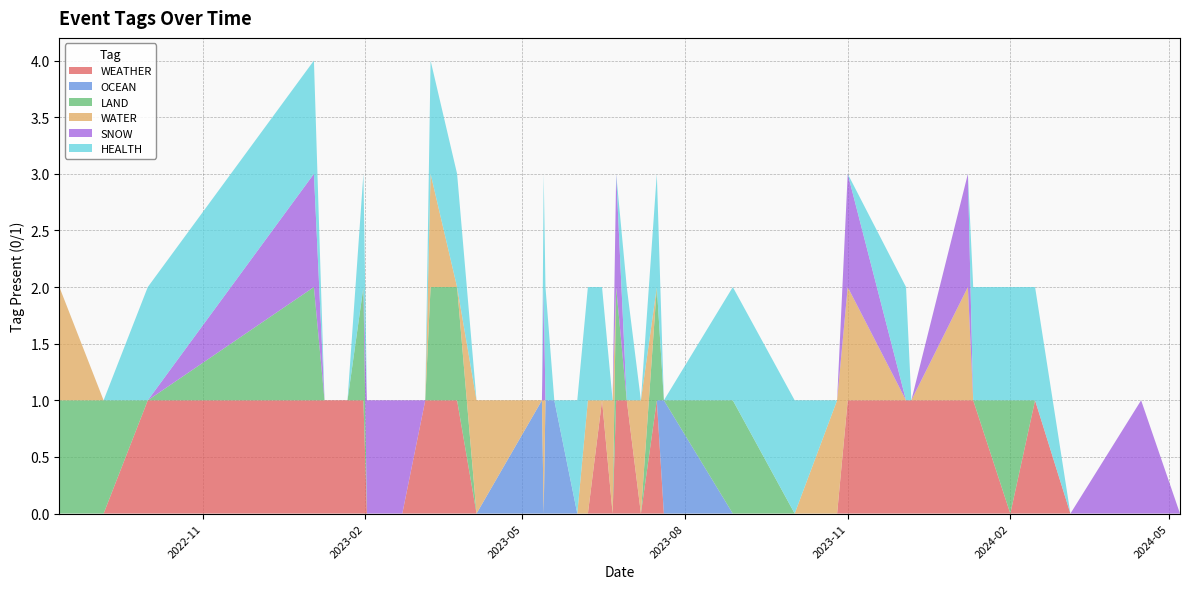

Reading right to left, what are all the values shown in this chart?

WEATHER: 0	0	0	1	0	1	1	1	1	1	0	0	0	0	1	0	1	1	0	1	0	0	0	0	0	0	0	1	1	1	0	0	1	1	1	1	1	0	0
OCEAN: 0	0	0	0	0	0	0	0	0	0	0	0	0	1	0	0	0	0	0	0	0	0	1	1	0	1	0	0	0	0	0	0	0	0	0	0	0	0	0
LAND: 0	0	0	0	1	0	0	0	0	0	0	0	1	0	1	0	0	1	0	0	0	0	0	0	0	0	0	1	1	0	0	0	1	0	0	1	0	1	1
WATER: 0	0	0	0	0	0	1	0	0	1	1	0	0	0	0	1	0	0	1	0	1	0	0	0	1	0	1	0	1	0	0	0	0	0	0	0	0	0	1
SNOW: 0	1	0	0	0	0	1	0	0	1	0	0	0	0	0	0	0	1	0	0	0	0	0	0	1	0	0	0	0	0	1	1	0	0	0	1	0	0	0
HEALTH: 0	0	0	1	1	1	0	0	1	0	0	1	1	0	1	0	1	0	0	1	1	1	0	1	1	0	0	1	1	0	0	0	1	0	0	1	1	0	0